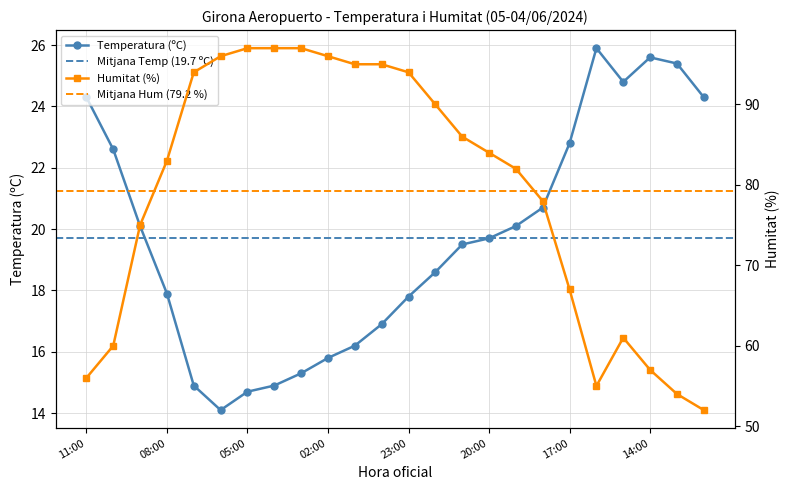

What is the average value of the Humitat (%) series?

79.2